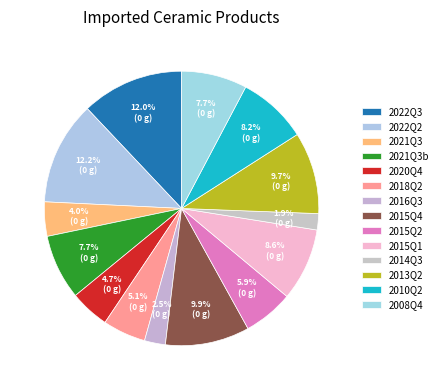

To the nearest percent, what is the difference between the largest and smallest slice percentages?

10%